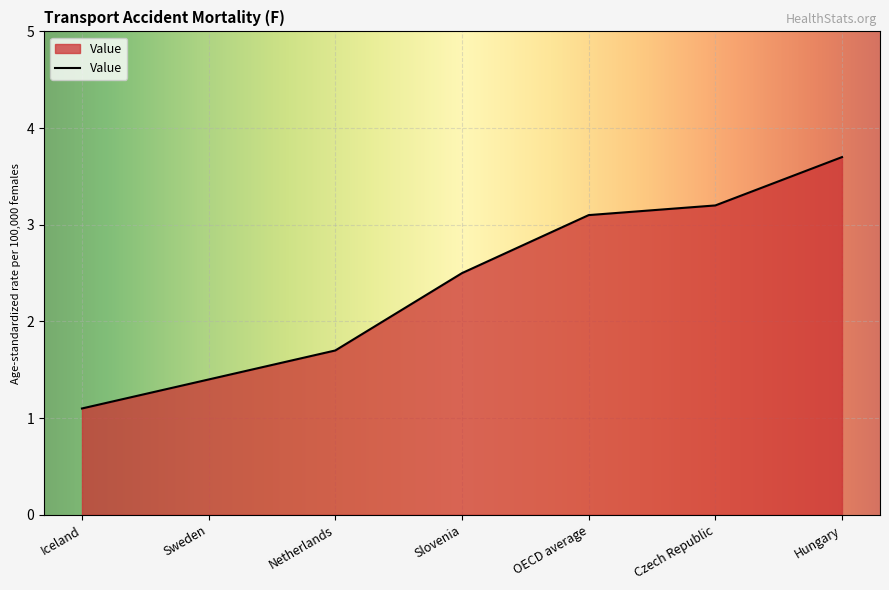

What is the change in value from Iceland to Hungary?

+2.6